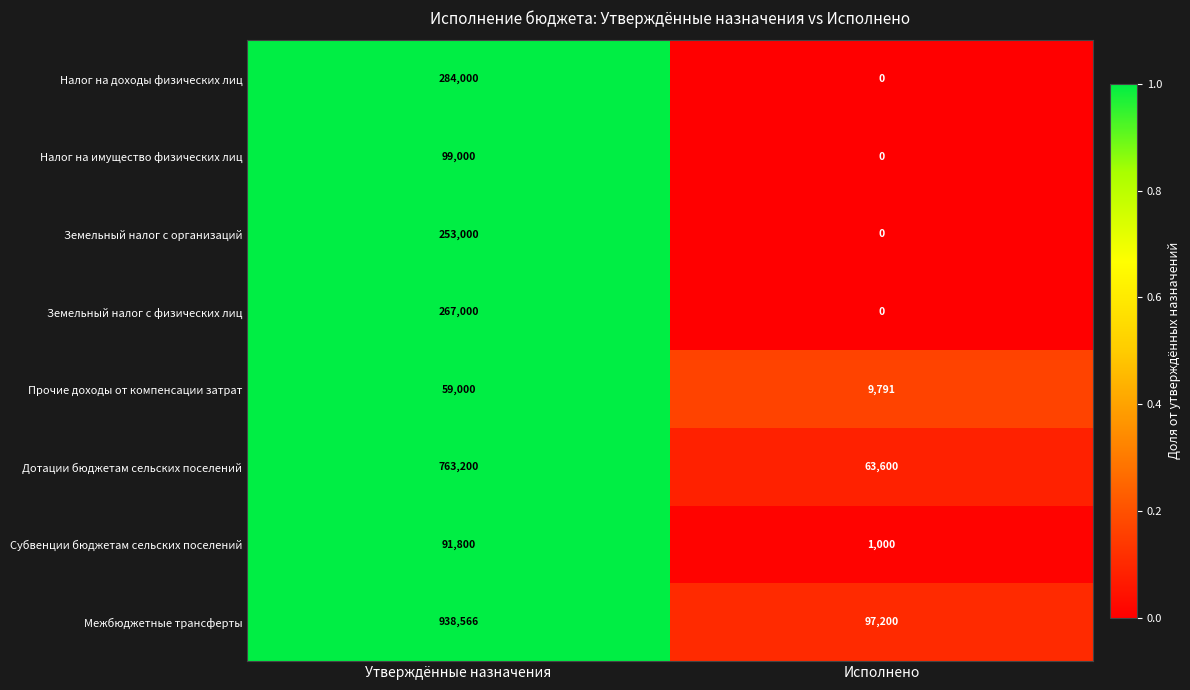

Reading right to left, what are all the values shown in this chart?

Налог на доходы физических лиц: Исполнено=0	Утверждённые назначения=284000
Налог на имущество физических лиц: Исполнено=0	Утверждённые назначения=99000
Земельный налог с организаций: Исполнено=0	Утверждённые назначения=253000
Земельный налог с физических лиц: Исполнено=0	Утверждённые назначения=267000
Прочие доходы от компенсации затрат: Исполнено=9791	Утверждённые назначения=59000
Дотации бюджетам сельских поселений: Исполнено=63600	Утверждённые назначения=763200
Субвенции бюджетам сельских поселений: Исполнено=1000	Утверждённые назначения=91800
Межбюджетные трансферты: Исполнено=97200	Утверждённые назначения=938566